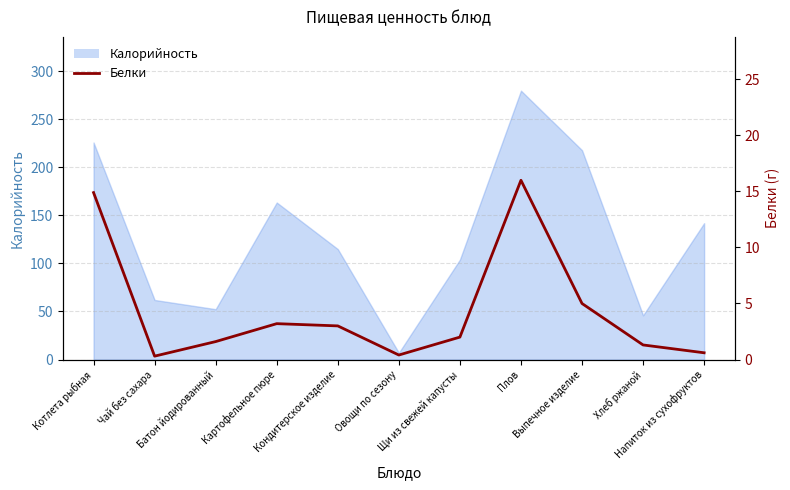

True or false: the data shows 14.9 at Котлета рыбная.

True